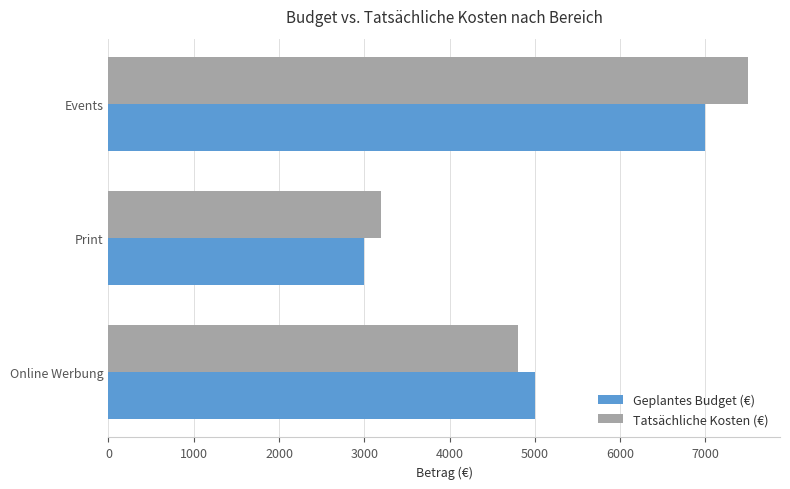

Which series has the largest range (max minus min)?

Tatsächliche Kosten (€)